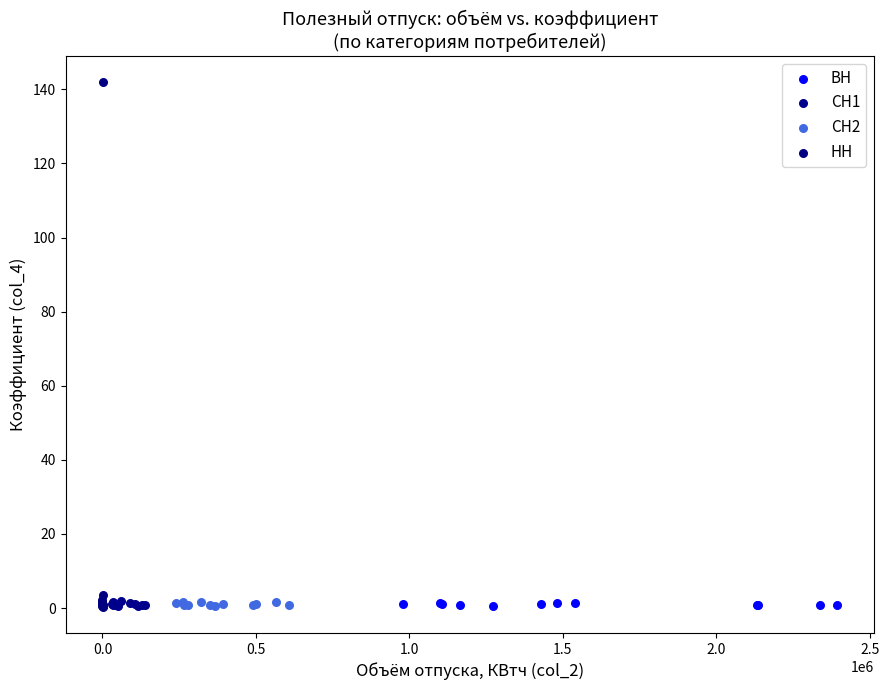

Which series has the largest Y range (max minus min)?

НН